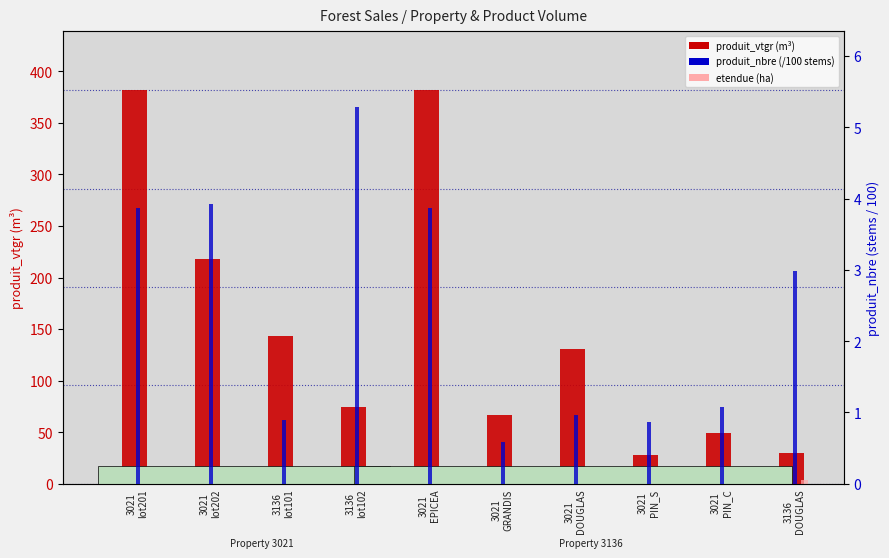

Reading left to right, list all the values displayed in this chart.

produit_vtgr: 381.6	217.9	143.2	74.8	381.6	66.5	130.3	28.0	48.9	30.1
etendue: 16.1	12.5	0.5	3.6	16.1	12.5	12.5	12.5	12.5	3.6
produit_nbre (/100): 3.9	3.9	0.9	5.3	3.9	0.6	1.0	0.9	1.1	3.0